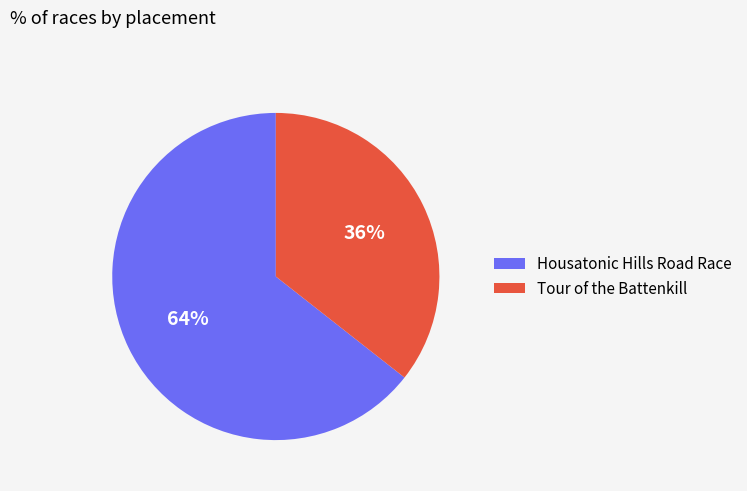

True or false: Tour of the Battenkill accounts for 30% of the total.

False